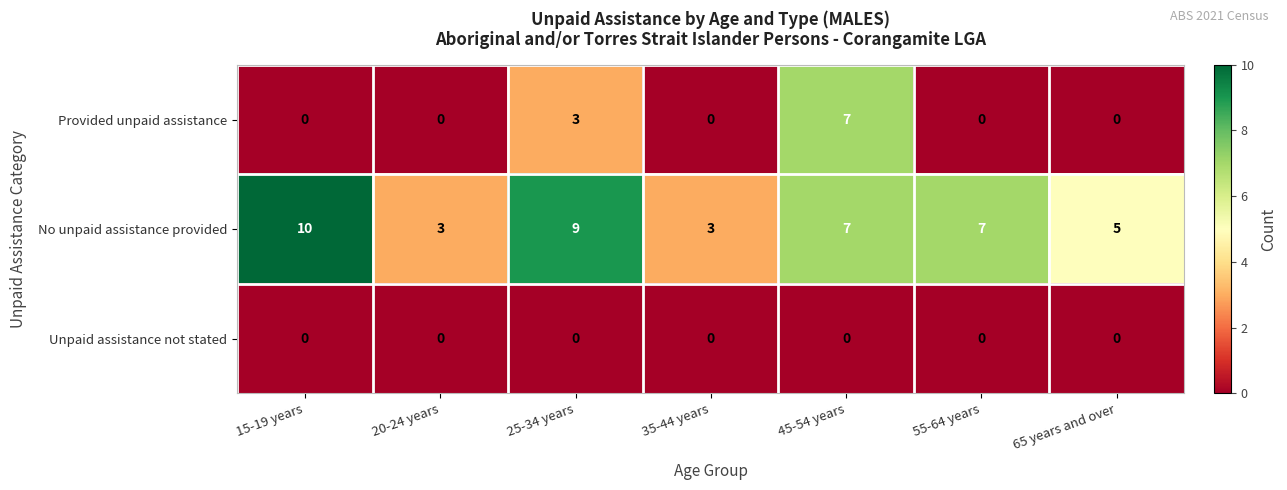

The value of Provided unpaid assistance at 55-64 years is 0. True or false?

True